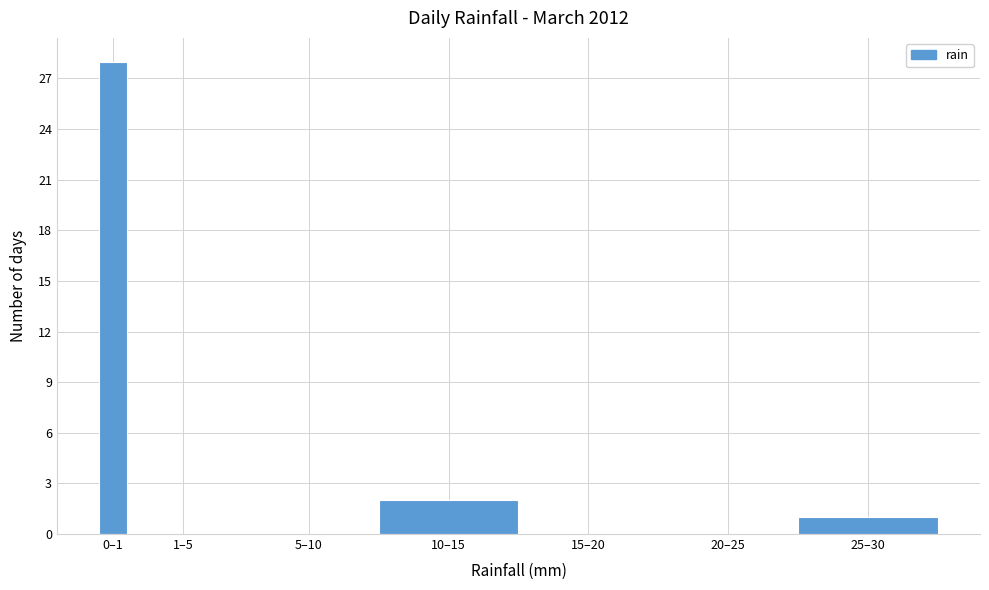

Reading left to right, what are all the values shown in this chart?

0–1=28	1–5=0	5–10=0	10–15=2	15–20=0	20–25=0	25–30=1